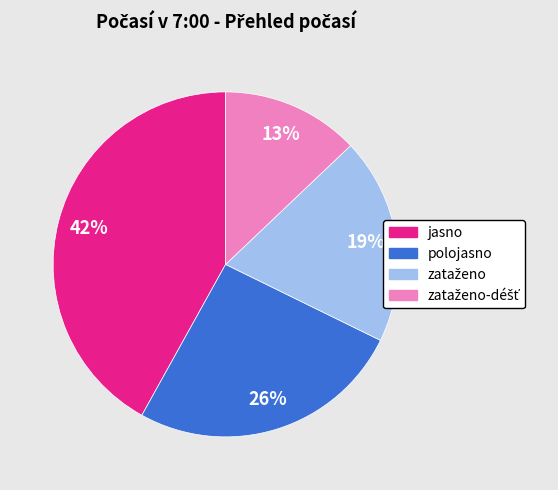

Which has a higher value, jasno or polojasno?

jasno